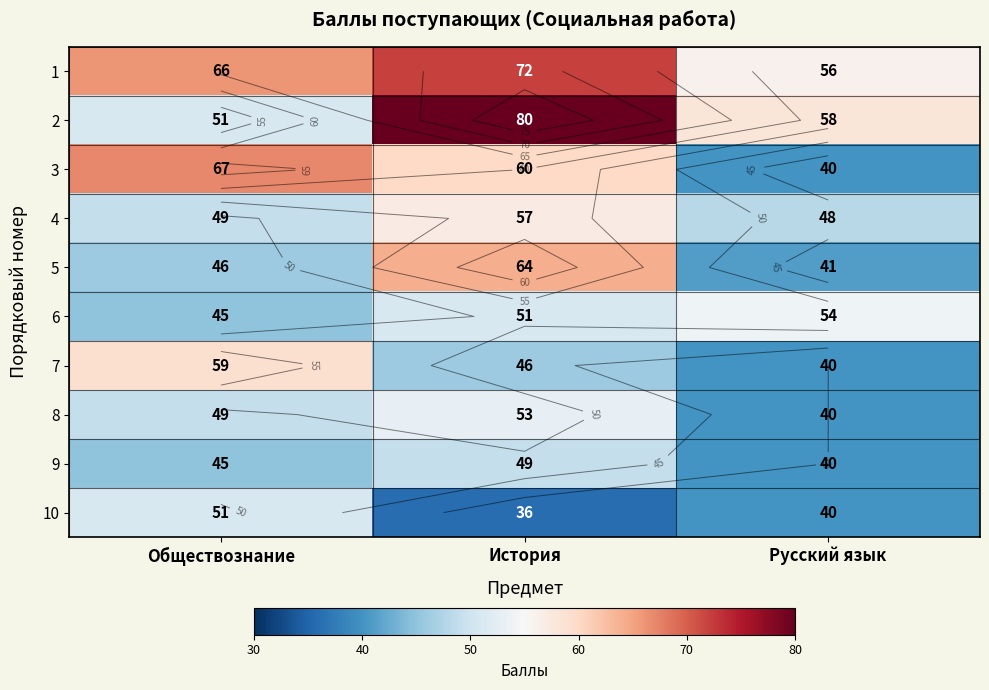

The 1 series shows 77 at Русский язык. True or false?

False